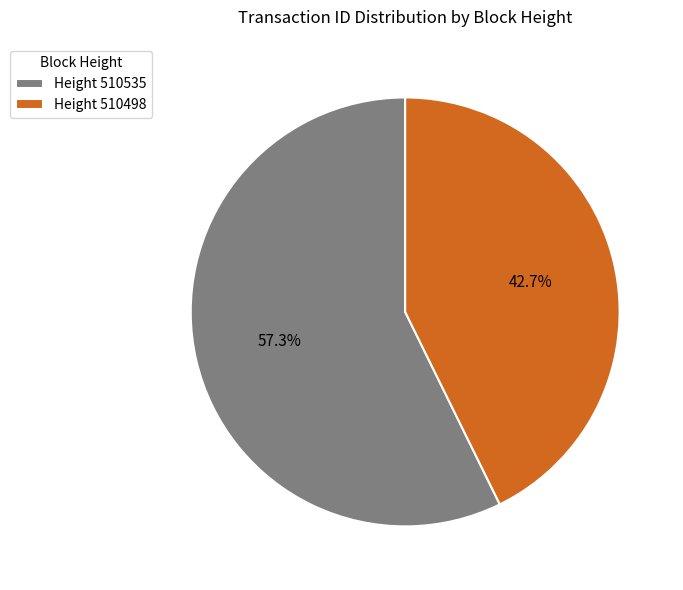

Which slice represents more than half of the pie?

Height 510535